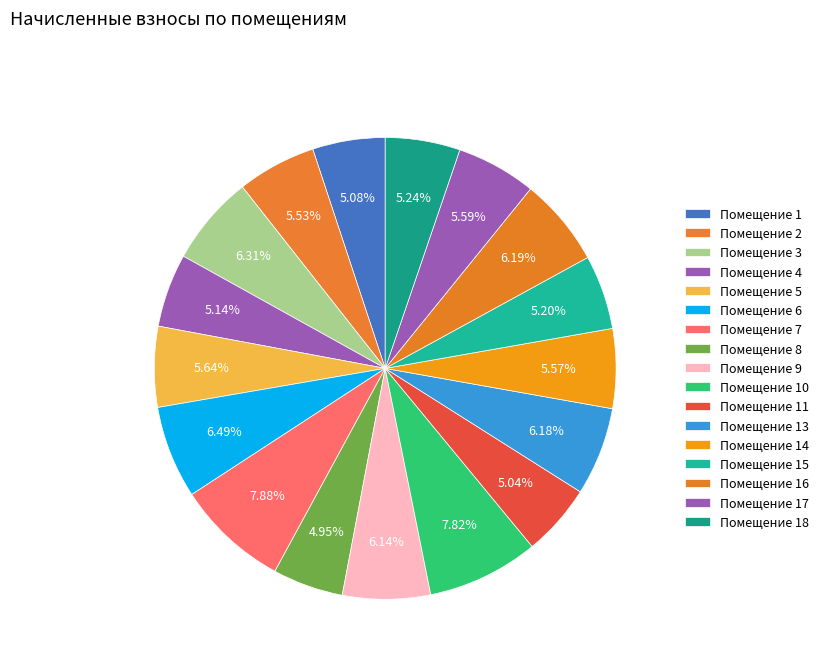

How many slices are in this pie chart?

17